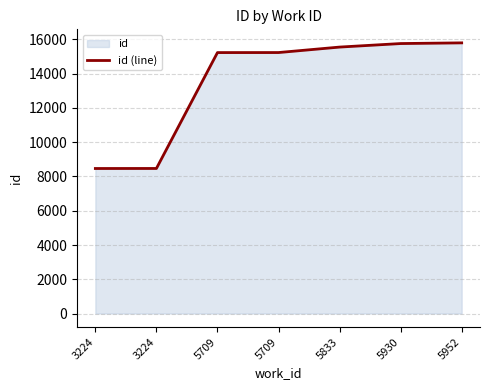

Where does the data first go above 15235?

5833